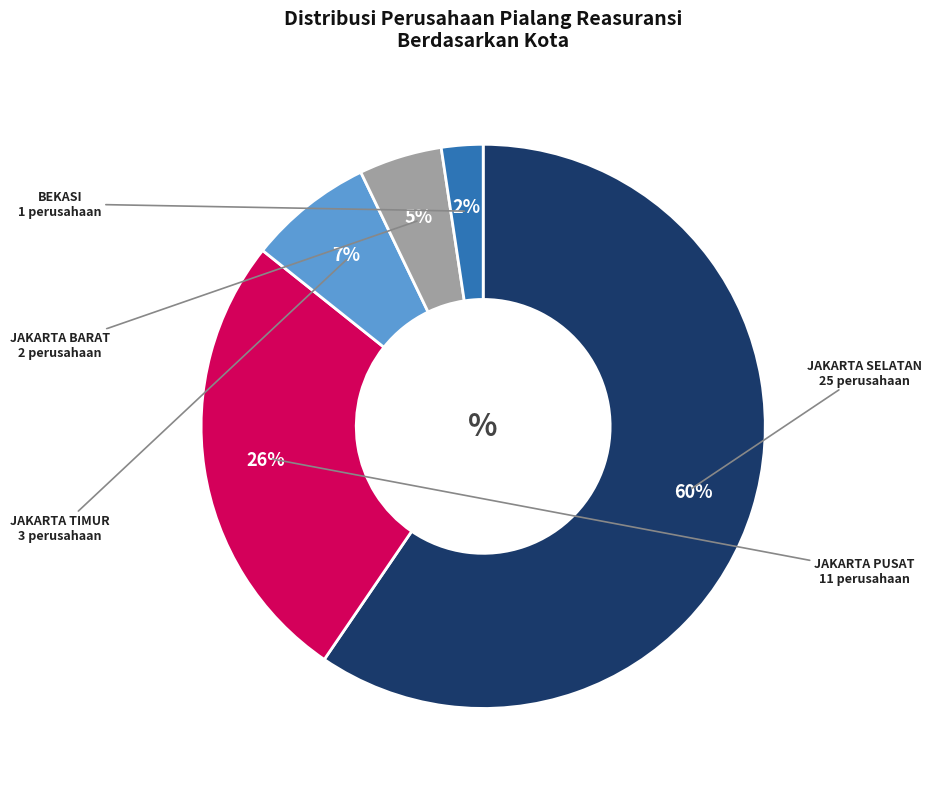

Is there a majority slice in this chart?

Yes